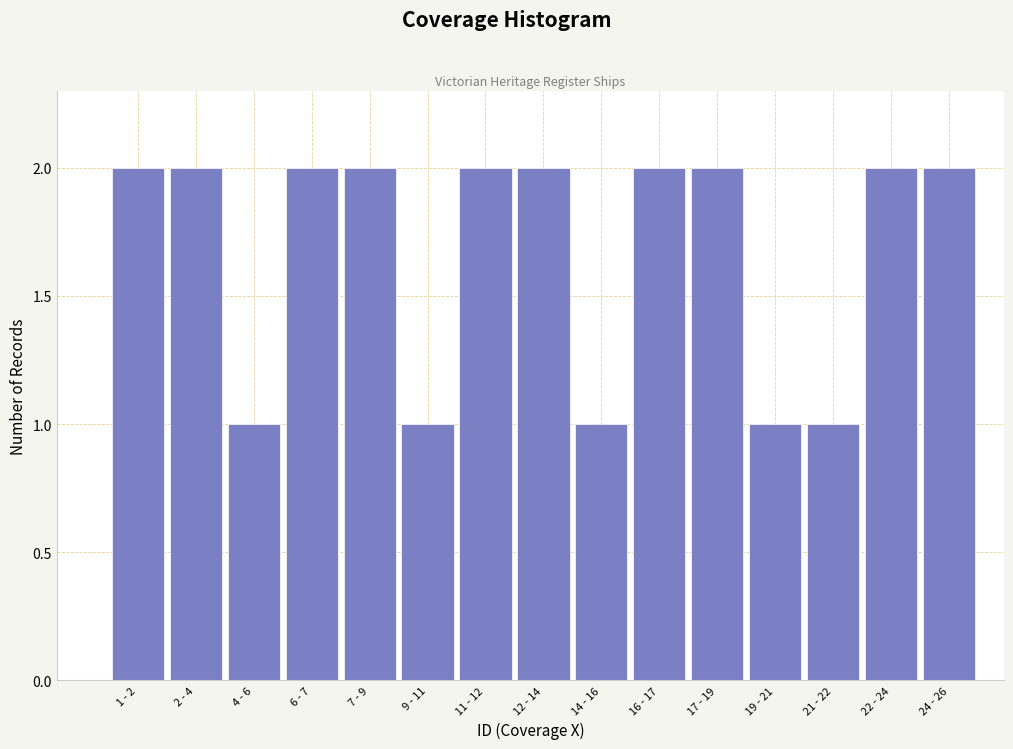

Reading left to right, what are all the values shown in this chart?

2	2	1	2	2	1	2	2	1	2	2	1	1	2	2